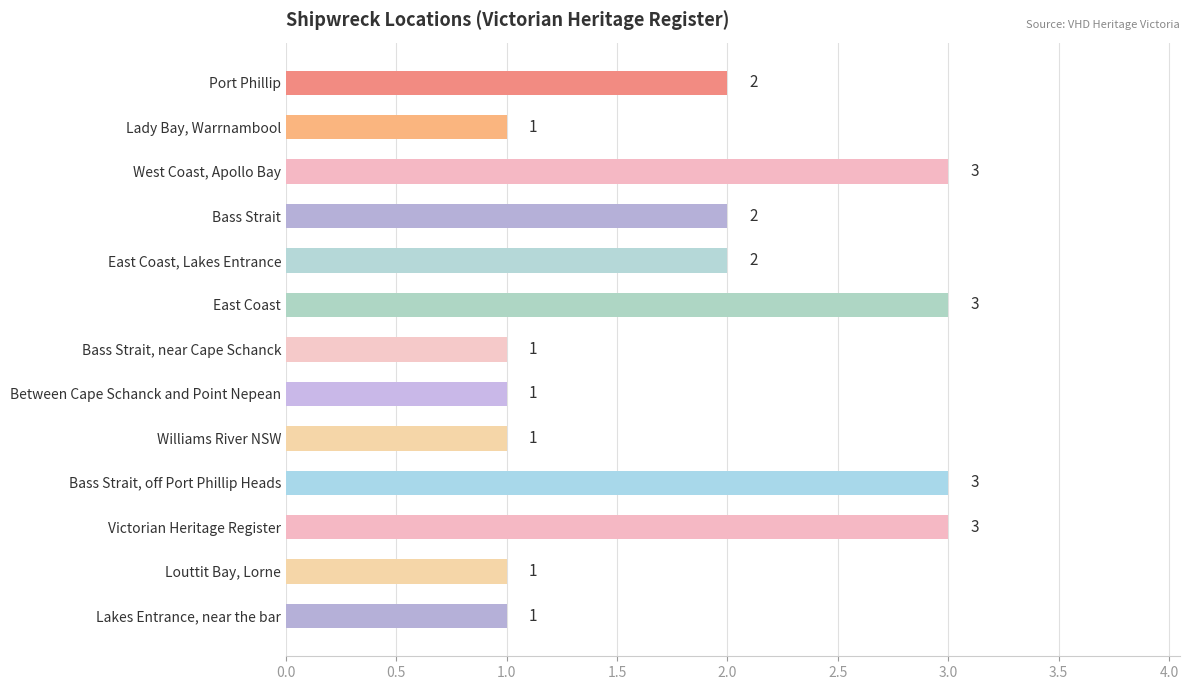

Reading bottom to top, what are all the values shown in this chart?

Lakes Entrance, near the bar=1	Louttit Bay, Lorne=1	Victorian Heritage Register=3	Bass Strait, off Port Phillip Heads=3	Williams River NSW=1	Between Cape Schanck and Point Nepean=1	Bass Strait, near Cape Schanck=1	East Coast=3	East Coast, Lakes Entrance=2	Bass Strait=2	West Coast, Apollo Bay=3	Lady Bay, Warrnambool=1	Port Phillip=2